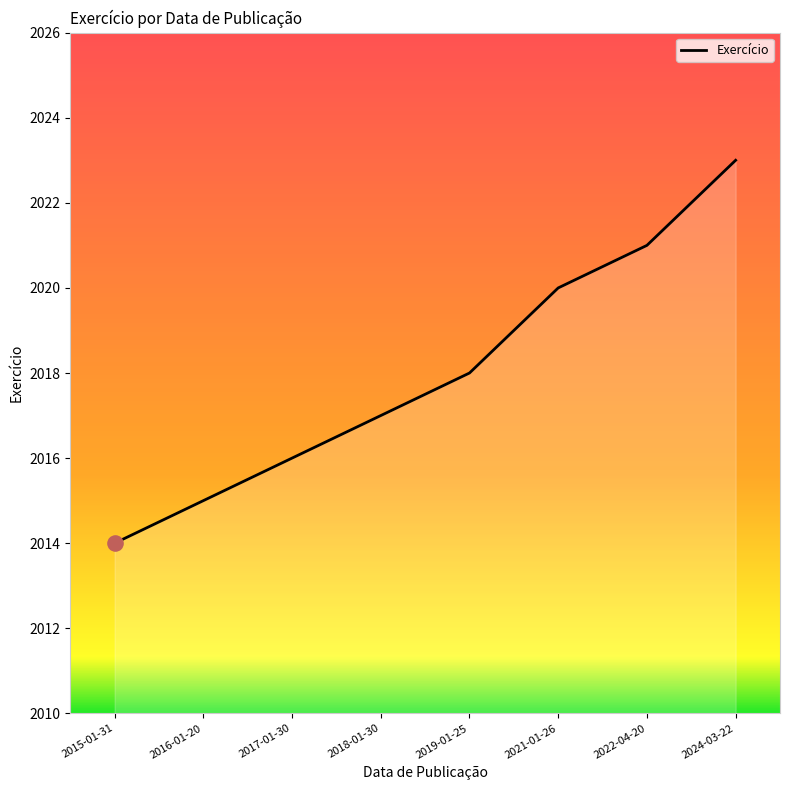

Which has a higher value, 2024-03-22 or 2016-01-20?

2024-03-22